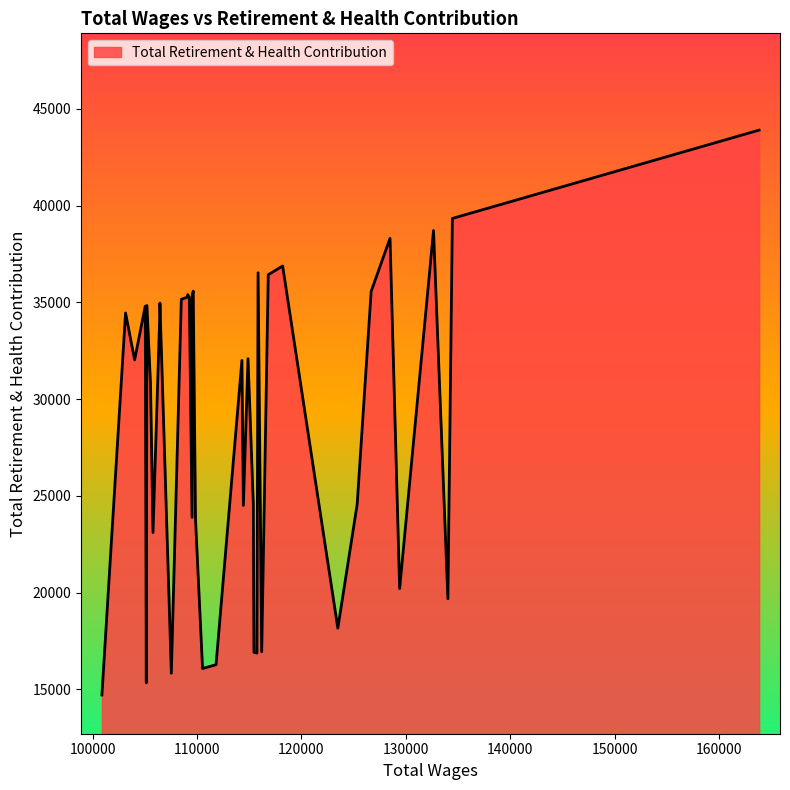

What is the smallest value displayed?

14709